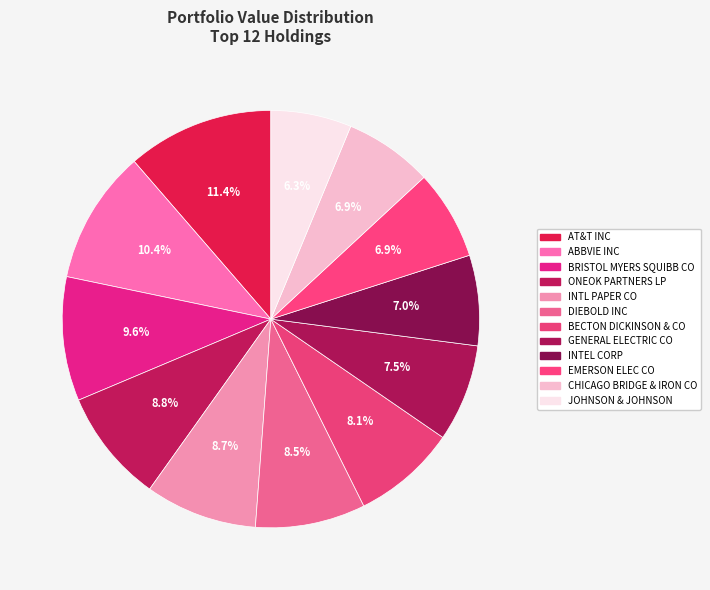

What portion of the pie excludes GENERAL ELECTRIC CO?

92.5%